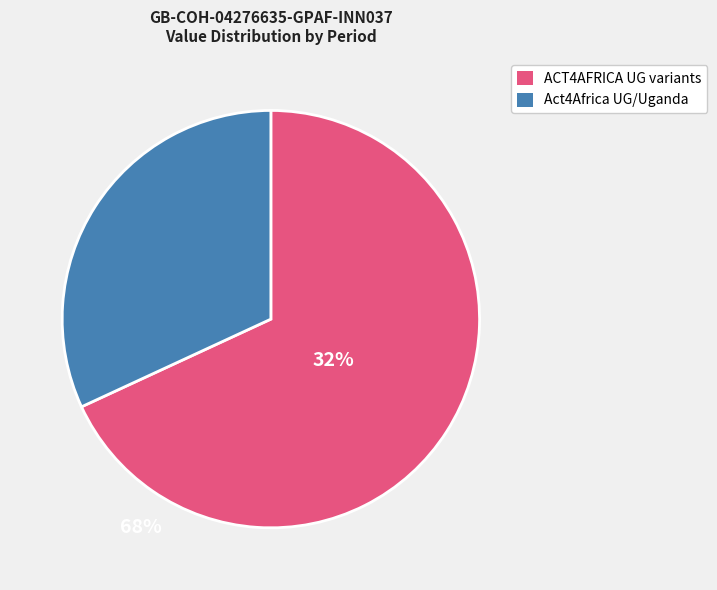

Does any single category account for the majority?

Yes